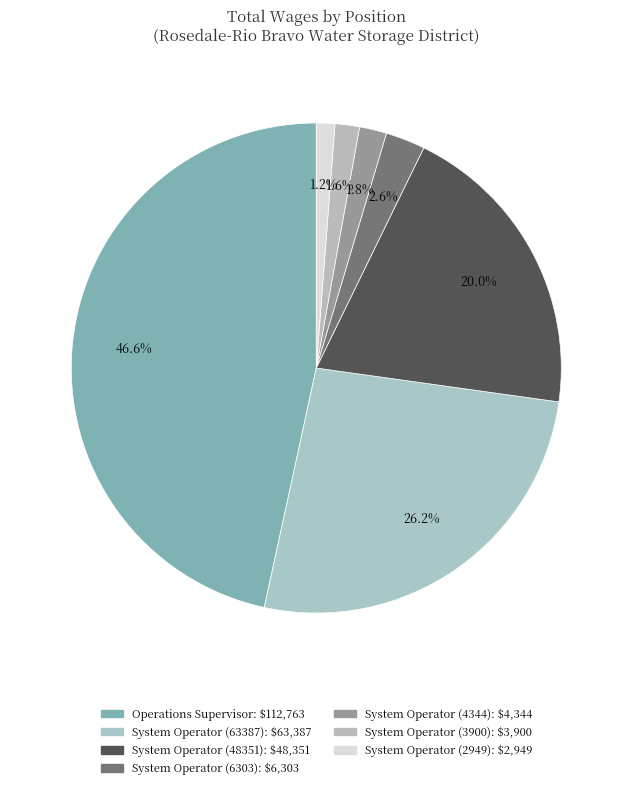

Rank the categories by value from lowest to highest.

System Operator (2949), System Operator (3900), System Operator (4344), System Operator (6303), System Operator (48351), System Operator (63387), Operations Supervisor